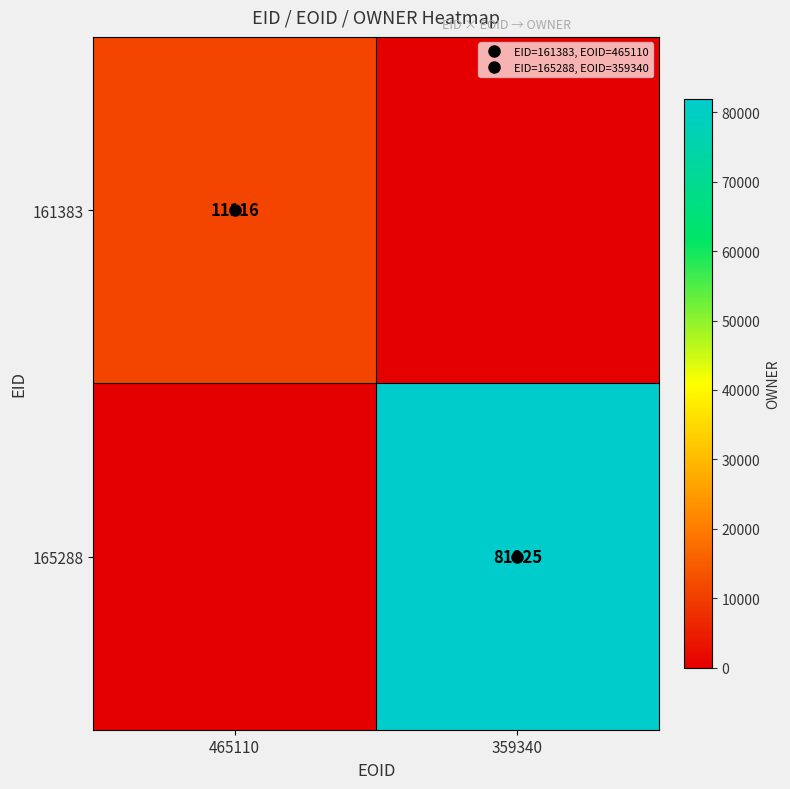

The value of 161383 at 359340 is 0. True or false?

True